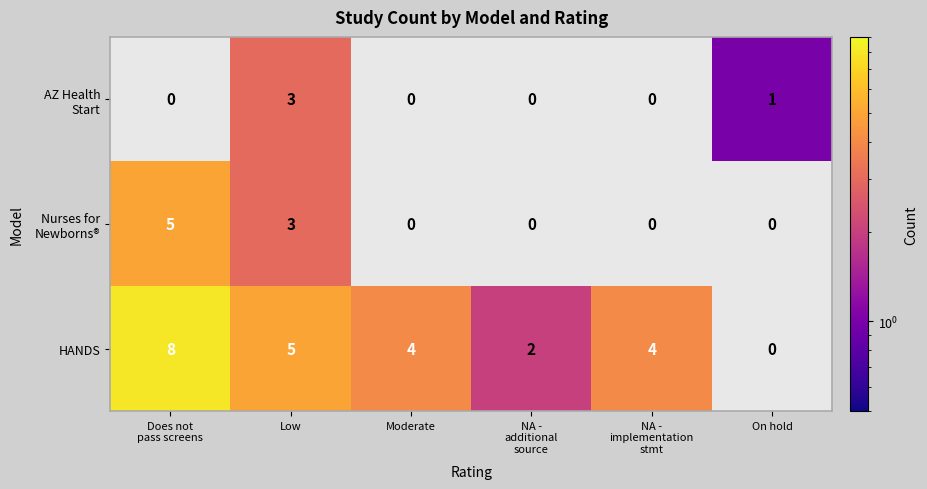

Which series has the widest spread of values?

HANDS